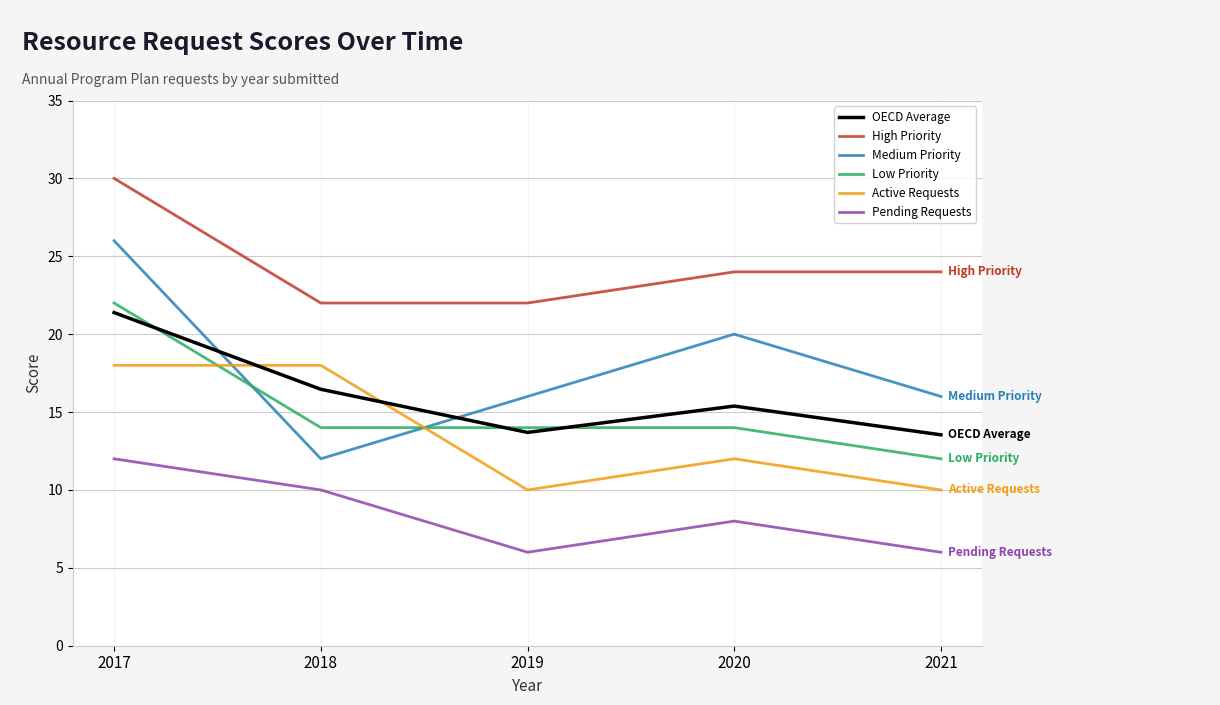

What is the difference between the highest and lowest values at 2019?

16.0